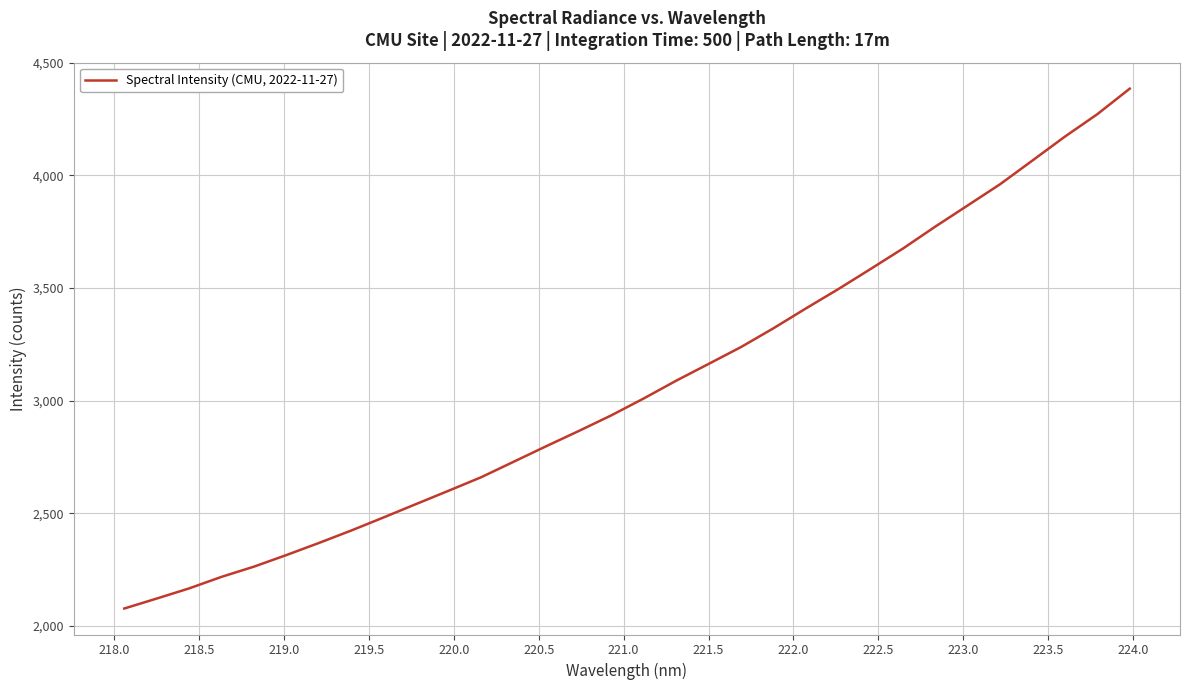

What is the difference between the maximum and minimum values?

2308.3